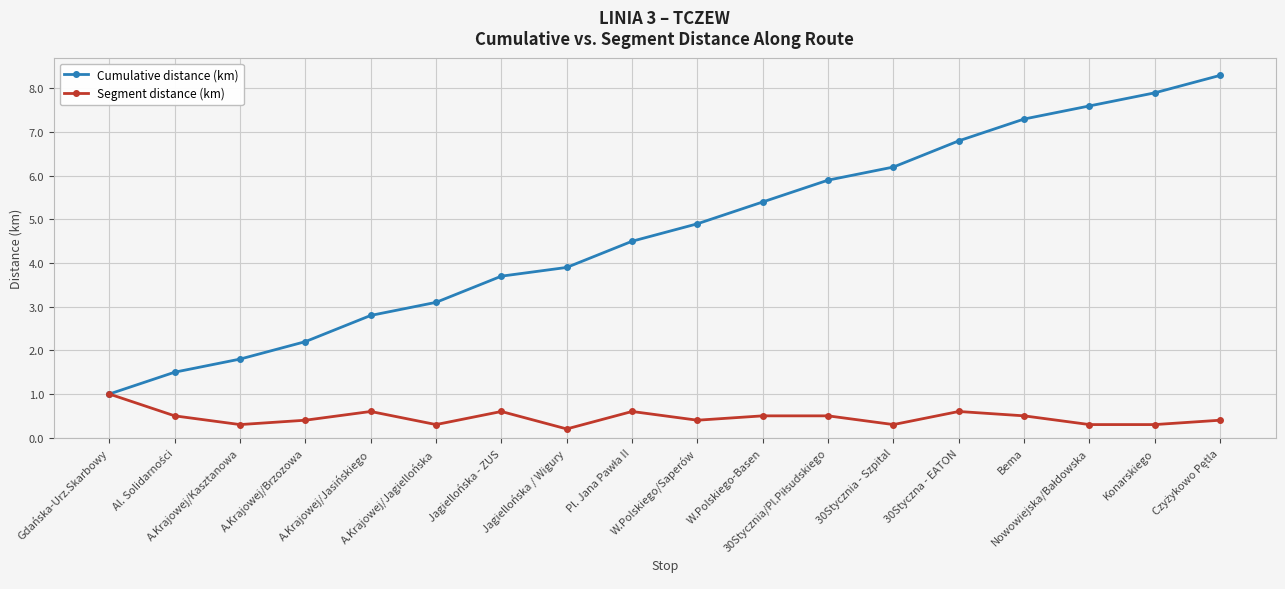

What is the value of the Cumulative distance (km) point at the 7th from the left?

3.7